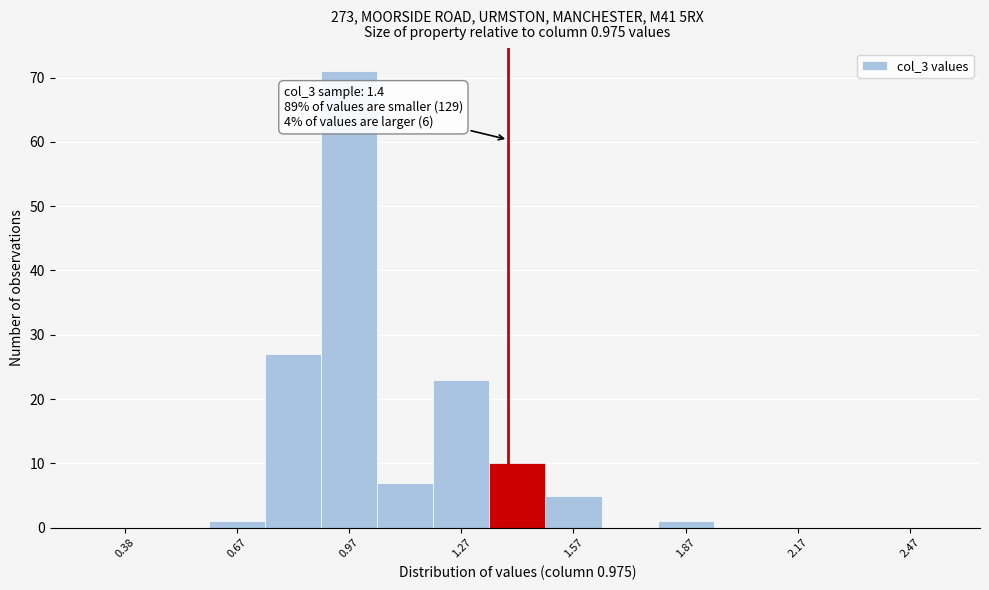

Around what value on the x-axis is the tallest bar? Give the approximate position of its centre, as read against the axis.

1.00